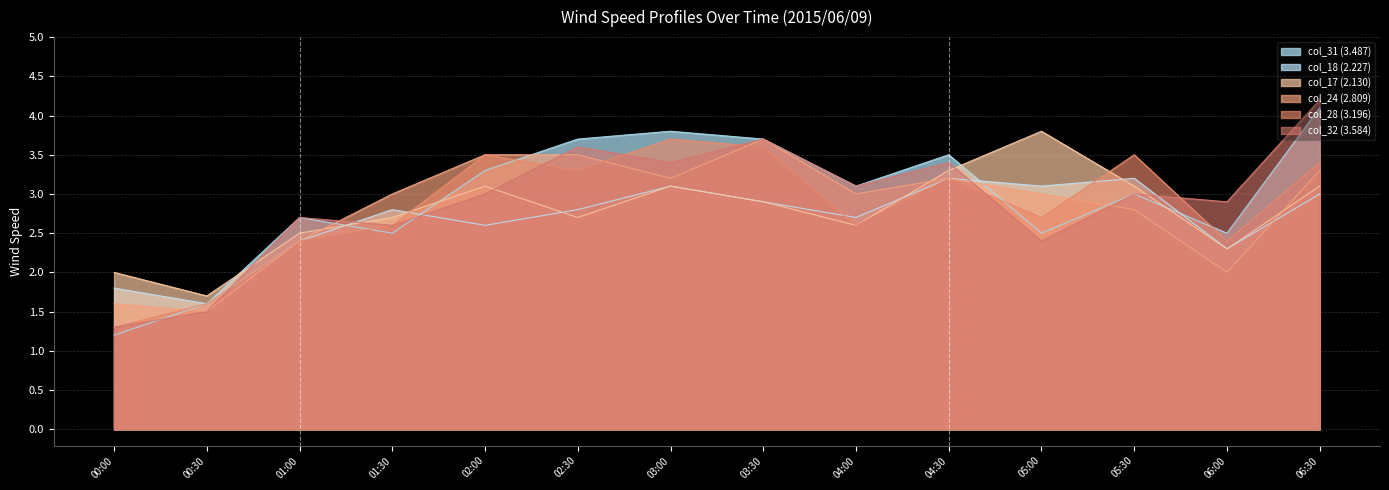

What is the total value across all series at 01:00?

15.1